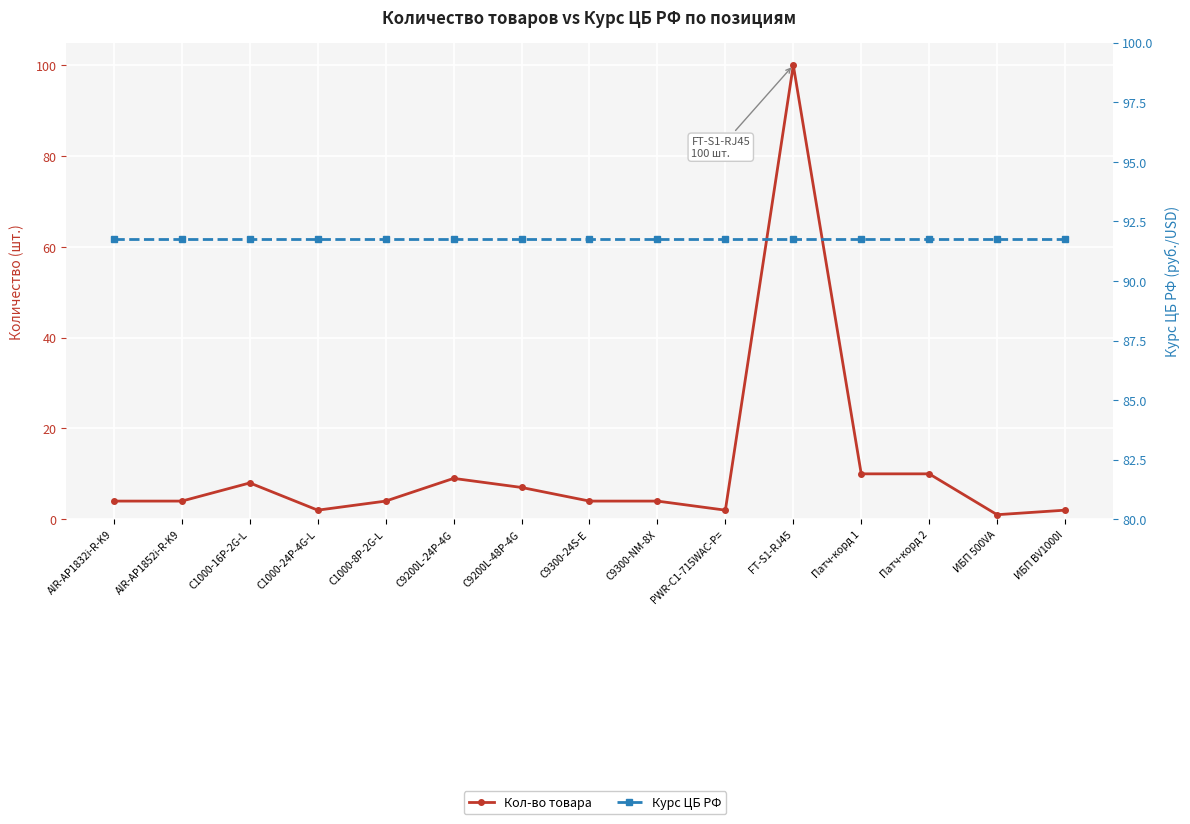

At which category is the sum across all series the highest?

FT-S1-RJ45